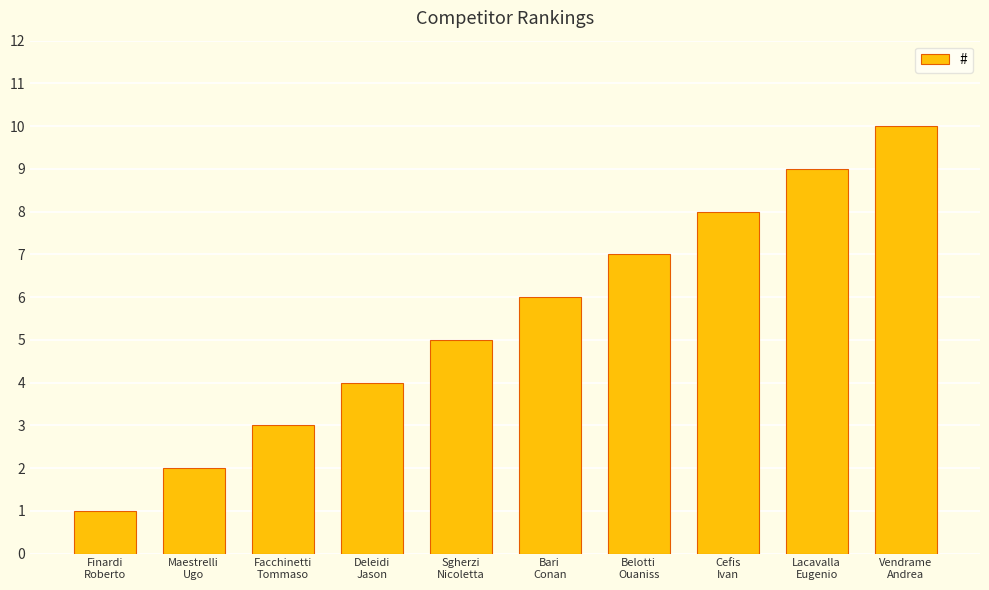

What is the change in value from Belotti
Ouaniss to Lacavalla
Eugenio?

+2